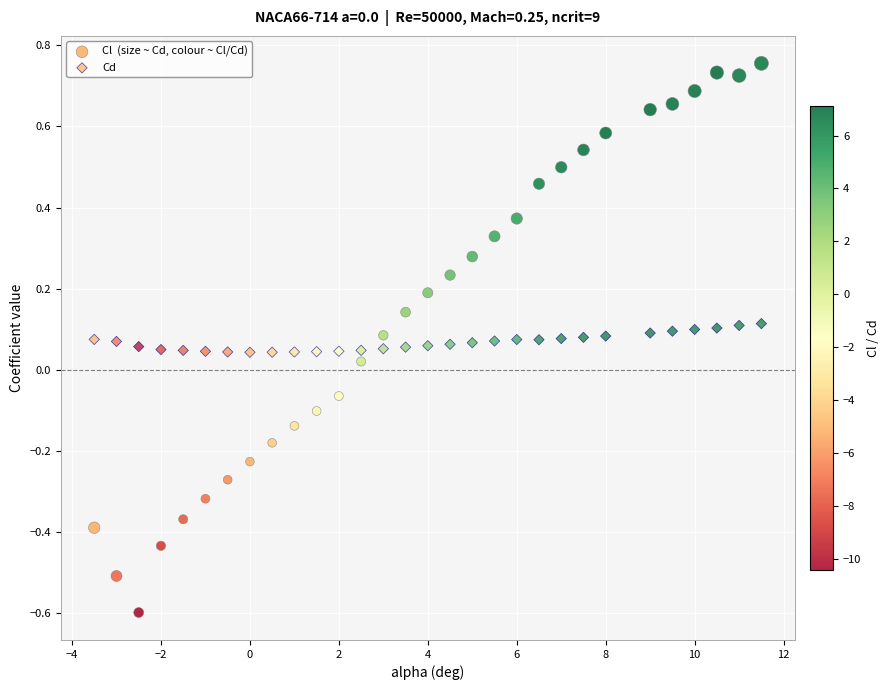

How many data points are displayed?

60